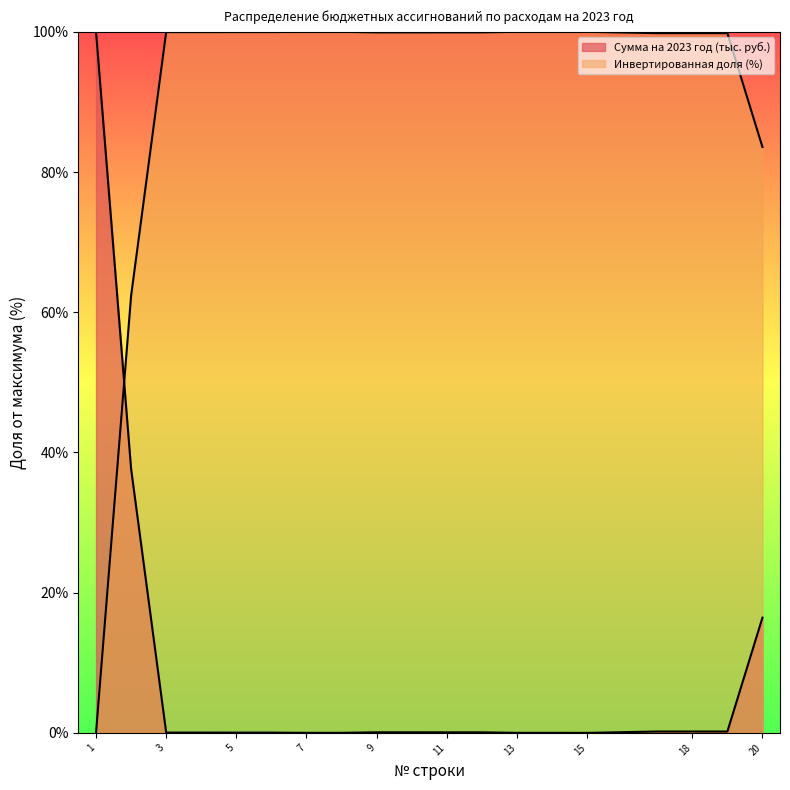

What is the change in value from 7 to 18?

+0.2